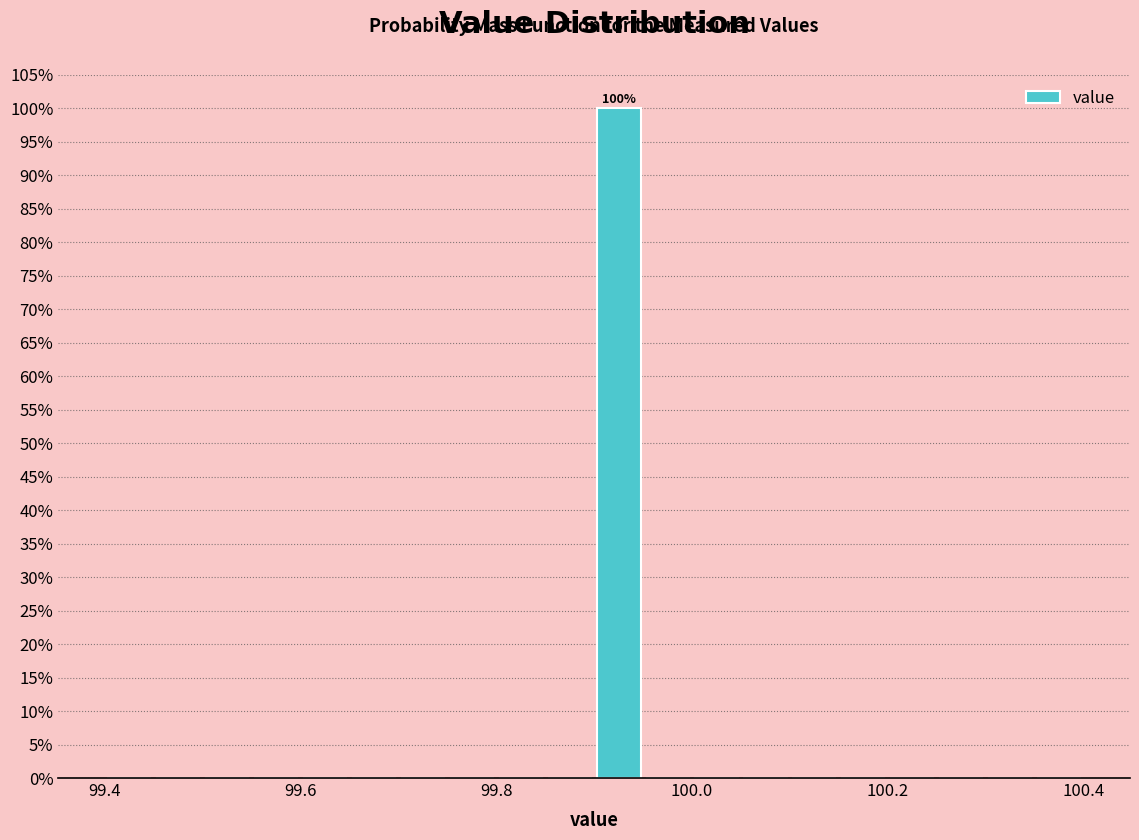

Around what value on the x-axis is the tallest bar? Give the approximate position of its centre, as read against the axis.

99.92